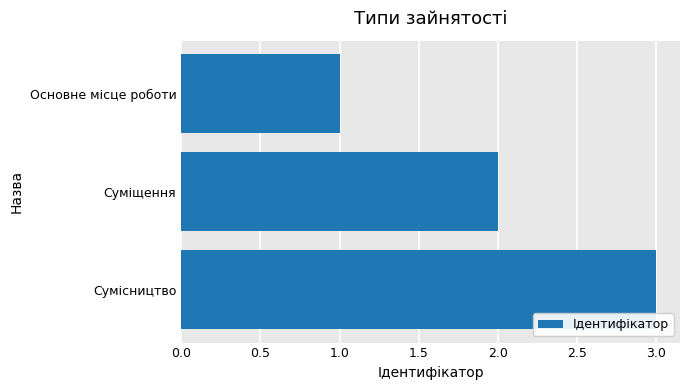

What is the minimum value shown in the chart?

1